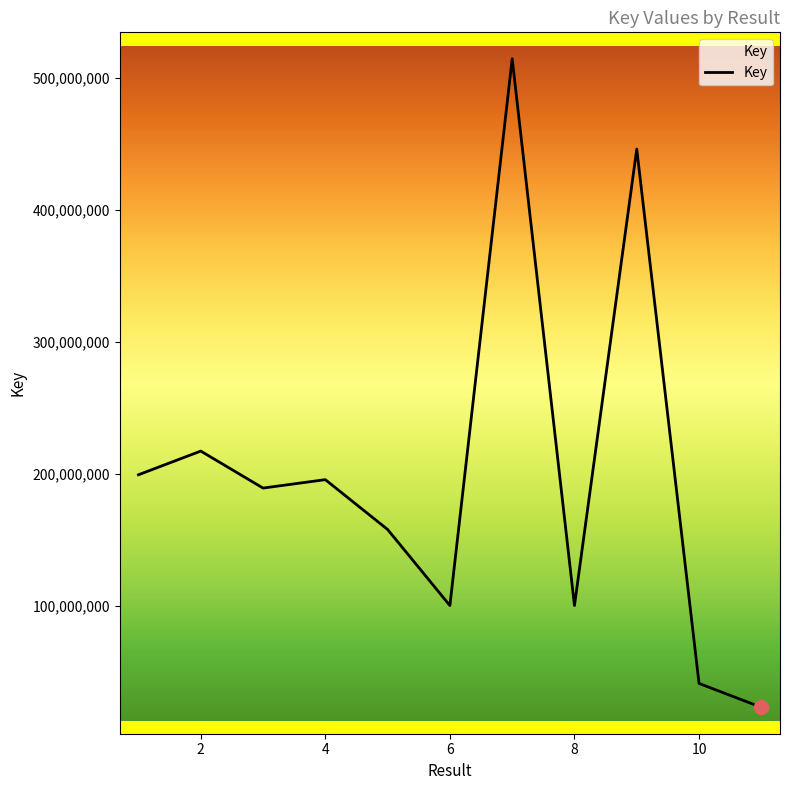

What is the difference between the maximum and minimum values?

491233432